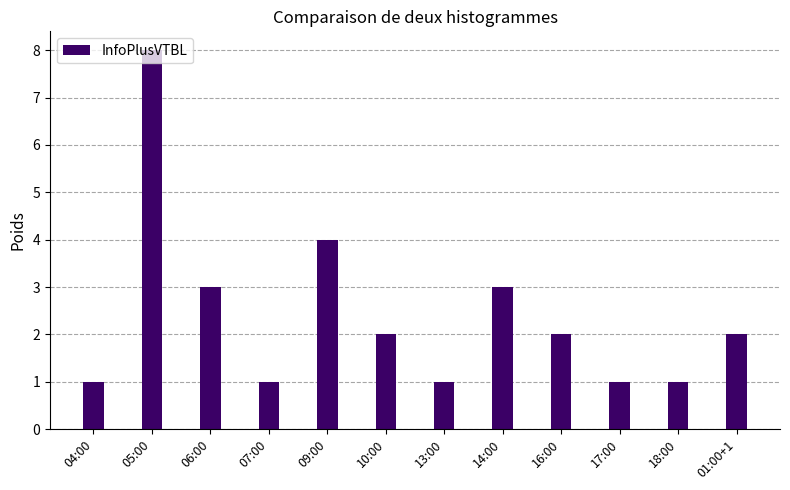

Reading left to right, extract all data points from this chart.

1	8	3	1	4	2	1	3	2	1	1	2